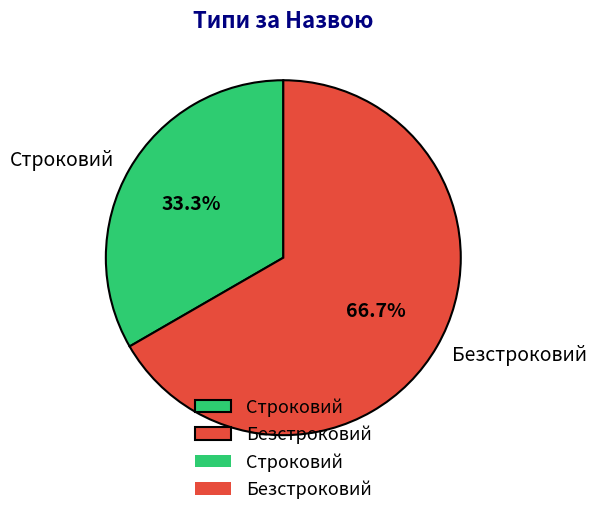

Does any single category account for the majority?

Yes